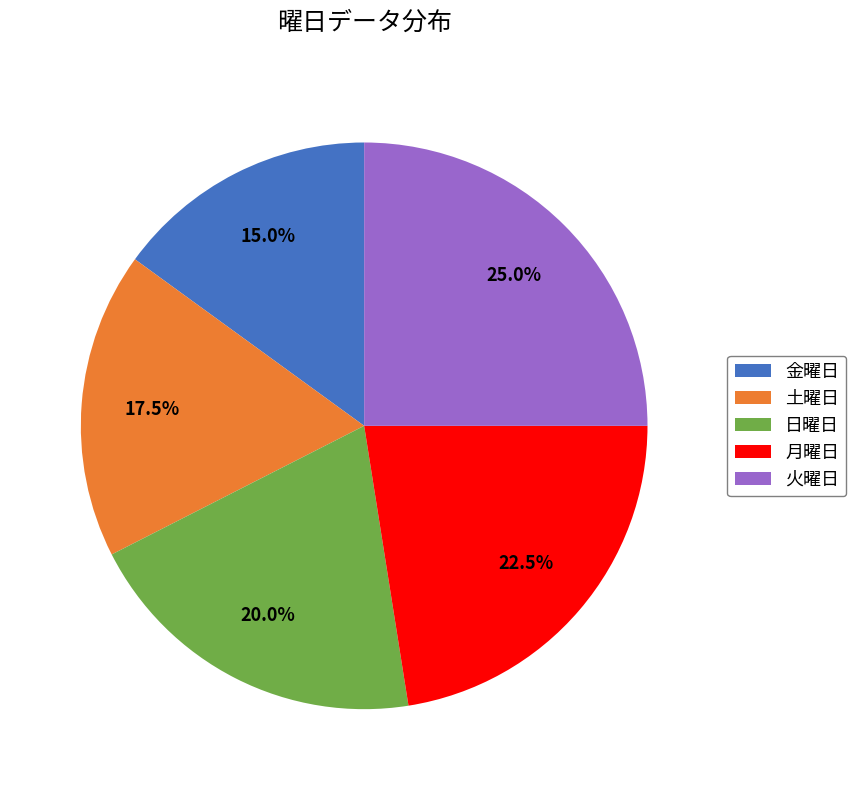

Count the number of slices in the pie.

5